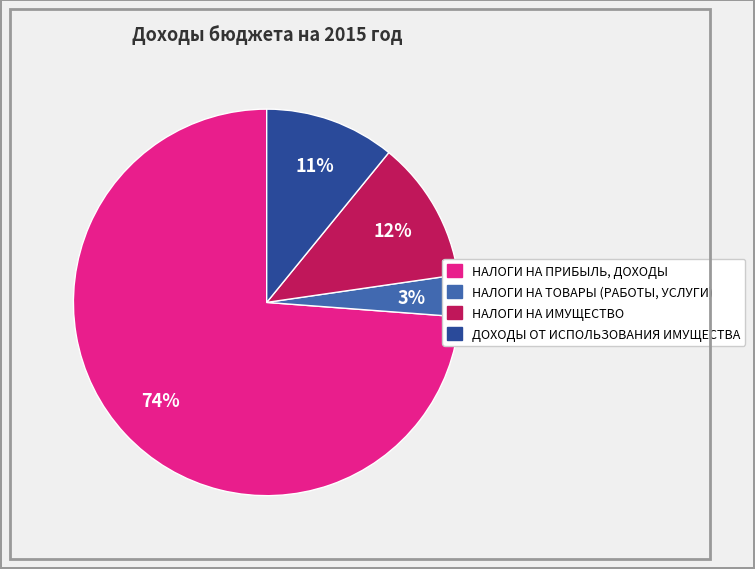

How many slices are in this pie chart?

4